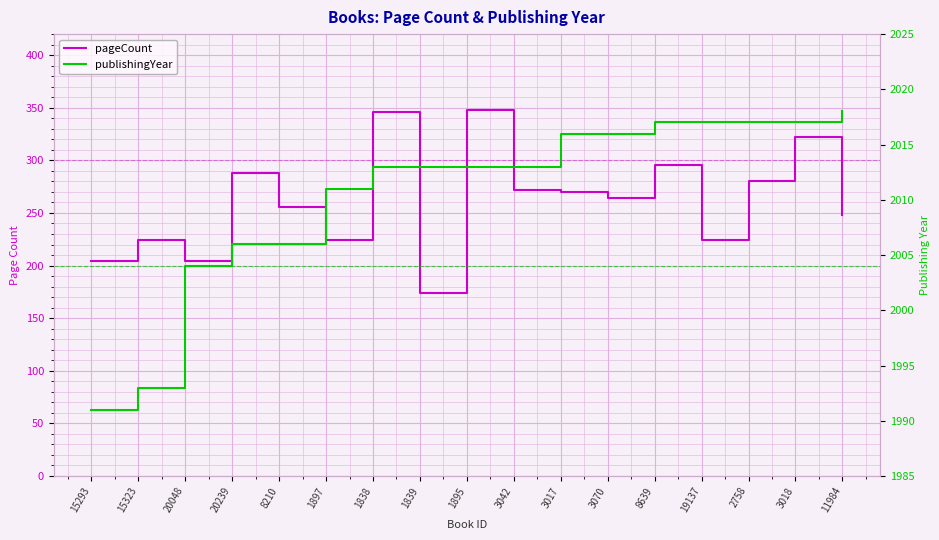

What is the label of the 15th point from the right?

20048